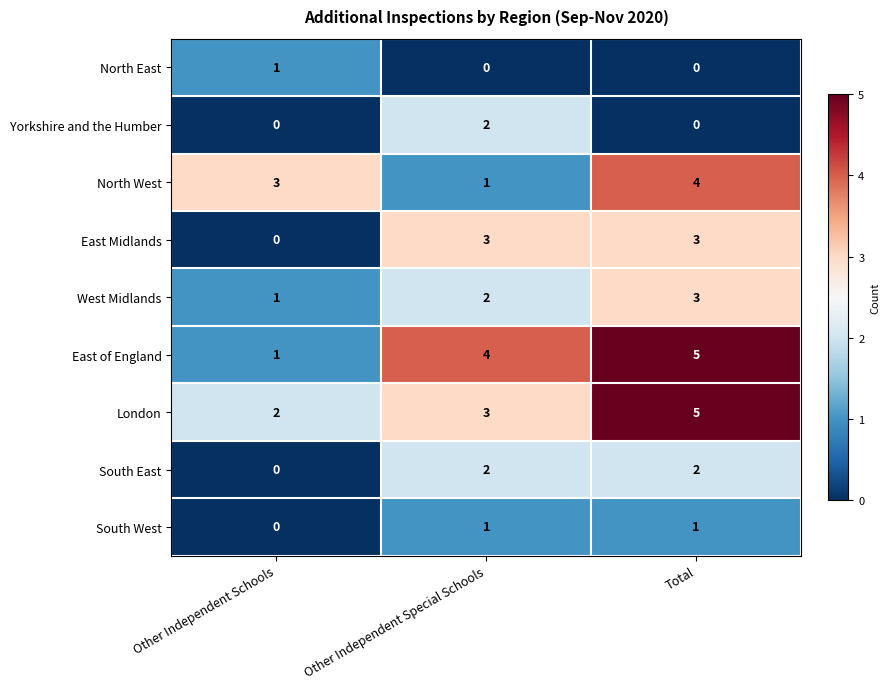

Which label corresponds to the largest value in the chart?

Total